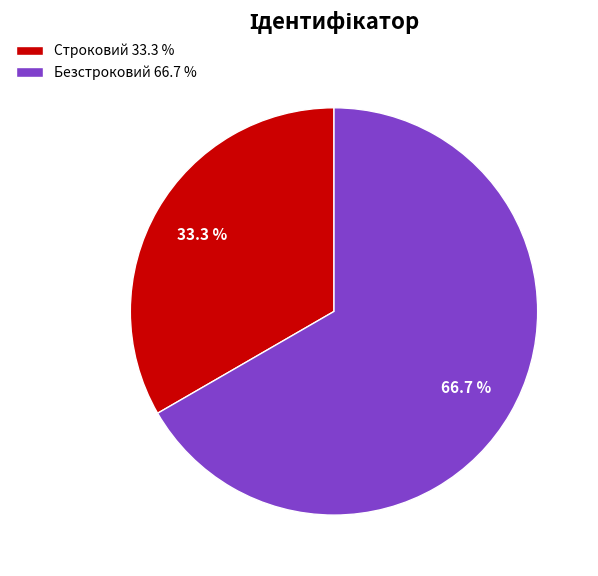

Do Безстроковий and Строковий together represent more than half of the pie?

Yes